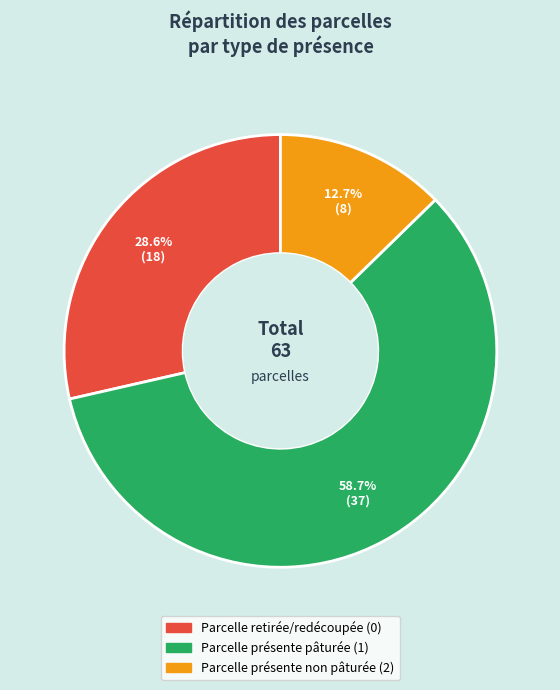

Does any single category account for the majority?

Yes